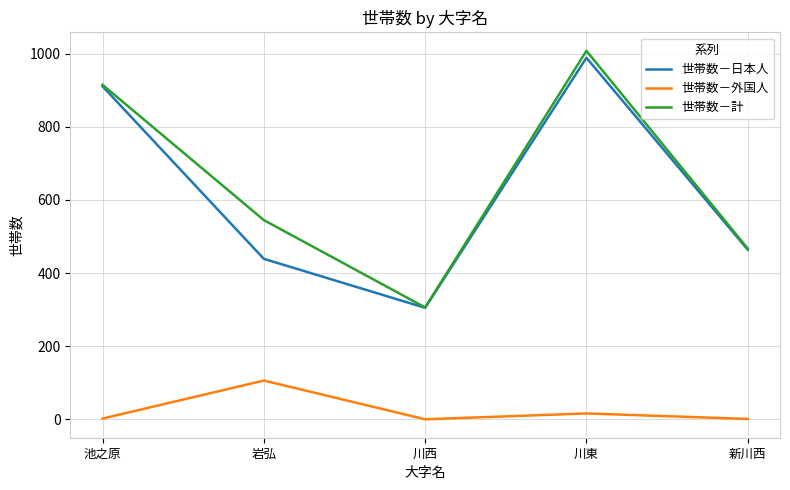

What is the spread (max minus min) of values at 川西?

306